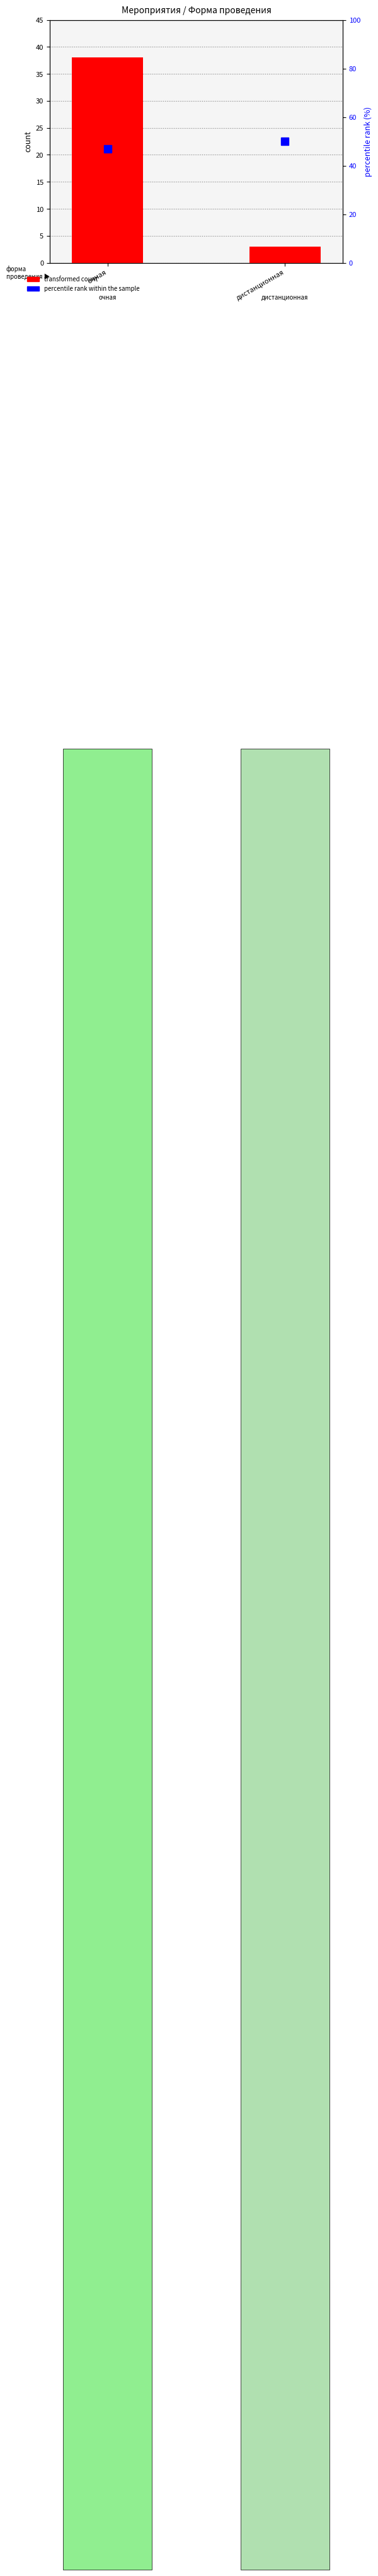

How many bars are there in total?

4